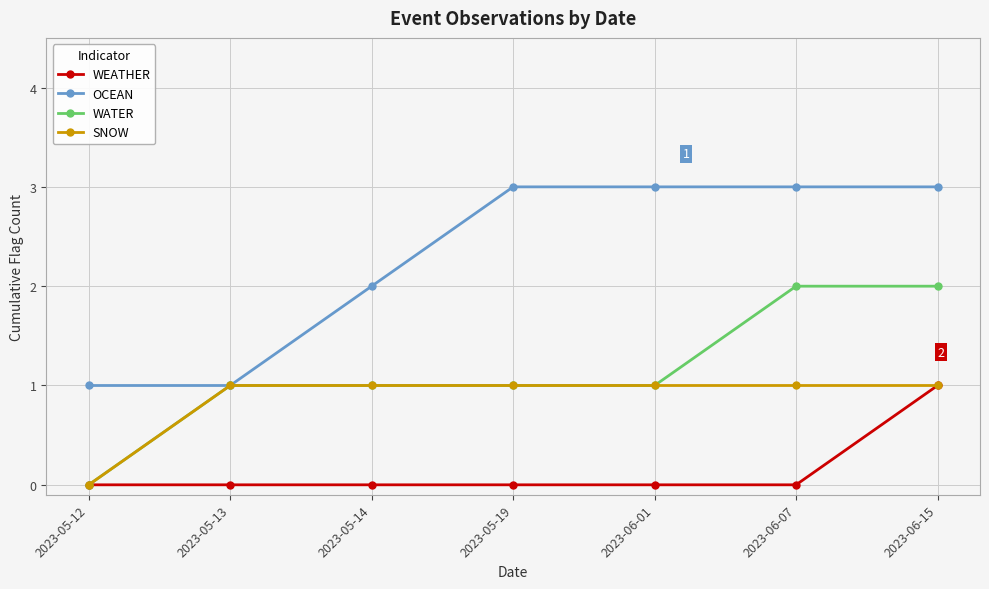

How many lines are shown in the chart?

4